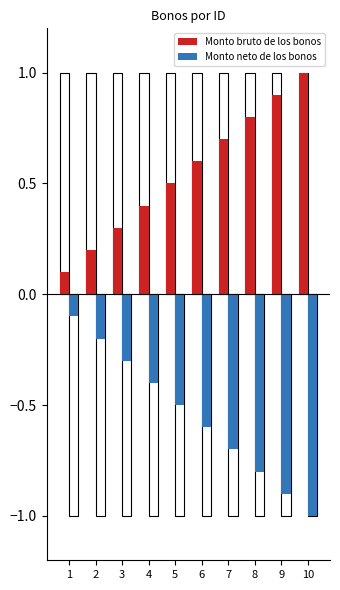

Rank the series at 2 from highest to lowest value.

Monto bruto de los bonos, Monto neto de los bonos